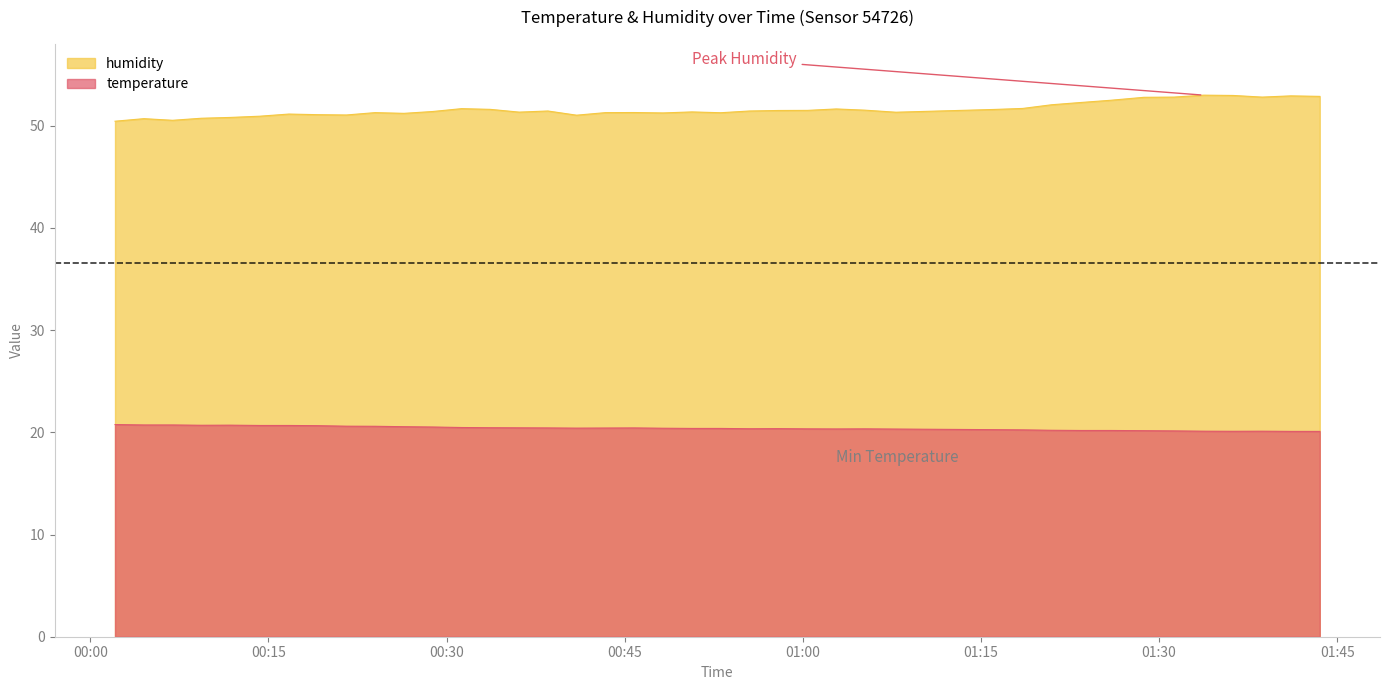

In humidity, how many points are higher than both neighbors (excluding endpoints)?

10